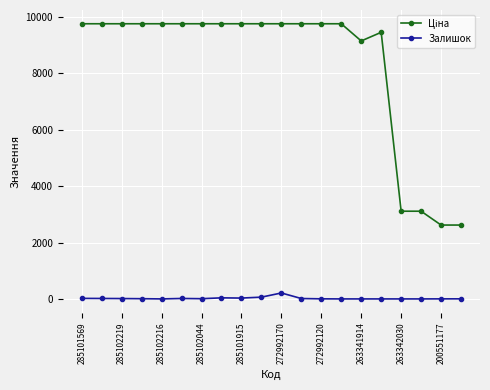

Does the chart have visible grid lines?

Yes